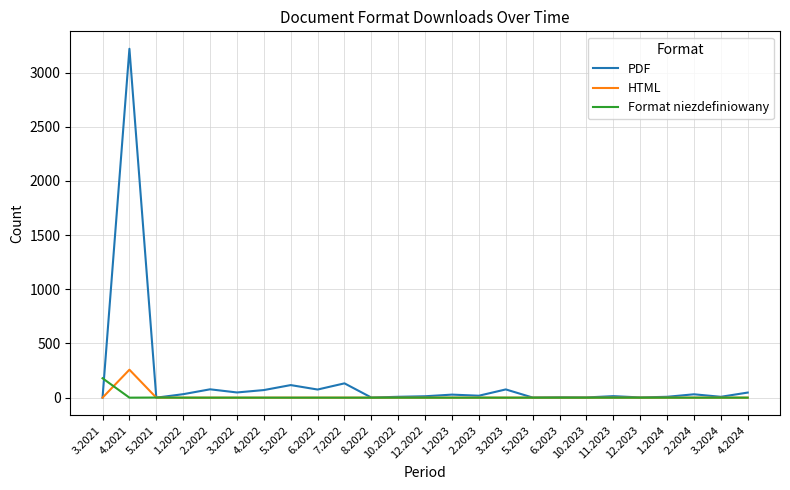

The value of Format niezdefiniowany at 3.2021 is 290. True or false?

False